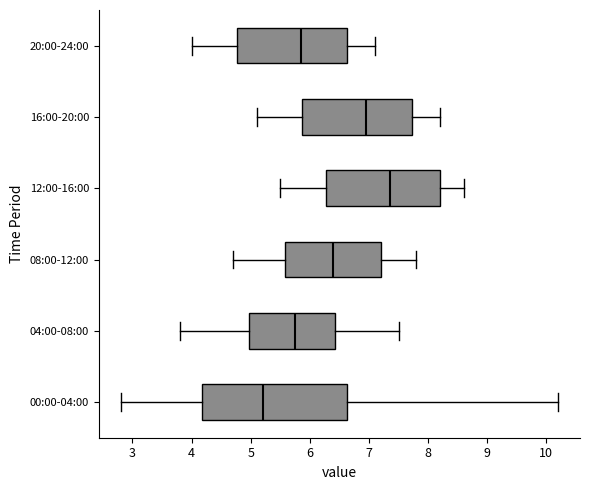

Reading bottom to top, read every box against the x-axis: the position of its median line, the range the box covers, and the ends of its whiskers. The values are not printed on the chart, so give them approximately, as read against the axis.

00:00-04:00: median 5.2, box 4.2 to 6.6, whiskers 2.8 to 10.2
04:00-08:00: median 5.8, box 5.0 to 6.4, whiskers 3.8 to 7.5
08:00-12:00: median 6.4, box 5.6 to 7.2, whiskers 4.7 to 7.8
12:00-16:00: median 7.4, box 6.3 to 8.2, whiskers 5.5 to 8.6
16:00-20:00: median 7.0, box 5.9 to 7.7, whiskers 5.1 to 8.2
20:00-24:00: median 5.9, box 4.8 to 6.6, whiskers 4.0 to 7.1